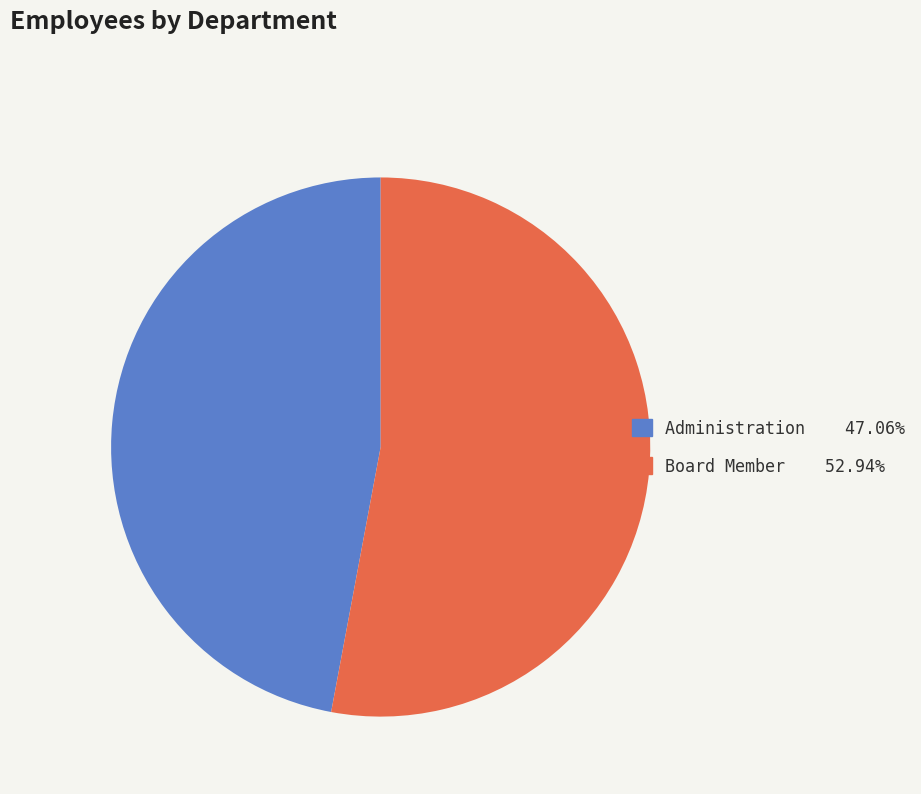

Does any single category account for the majority?

Yes